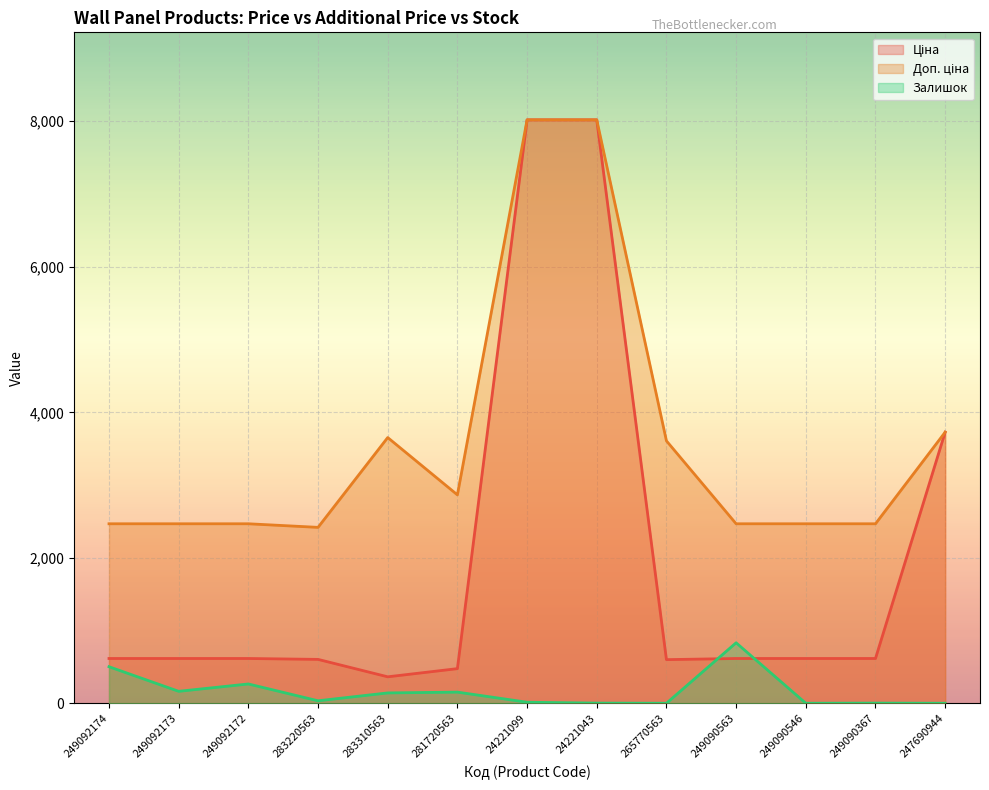

Which series has the largest total across all categories?

Доп. ціна